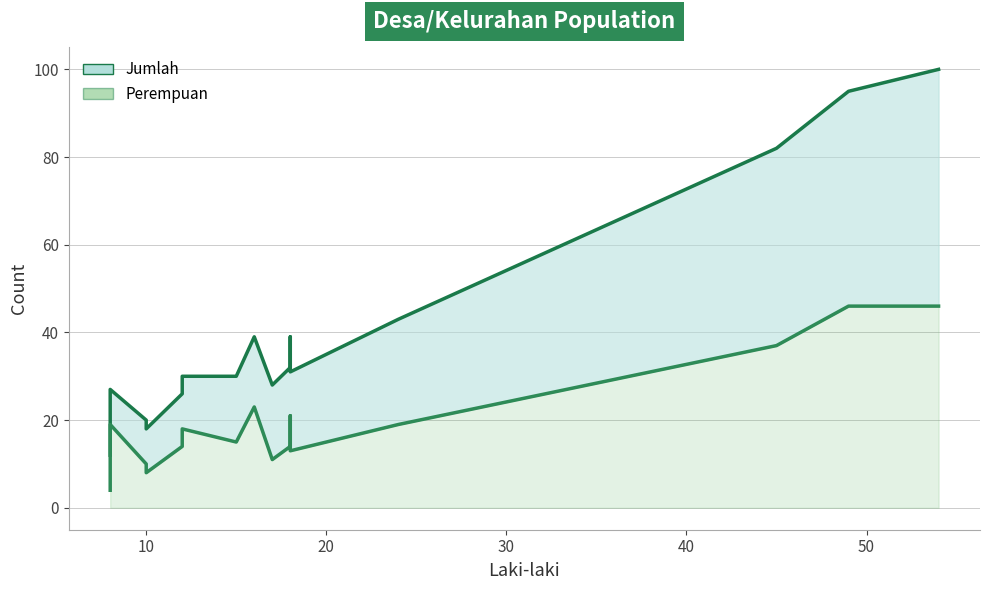

How many categories are shown in the chart?

17